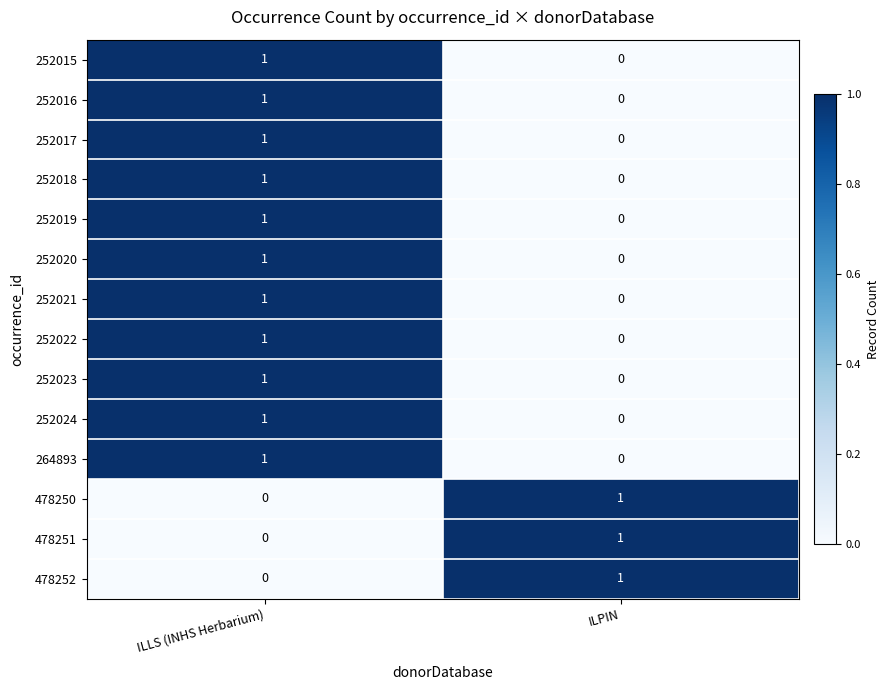

At which label does 252023 reach its minimum?

ILPIN